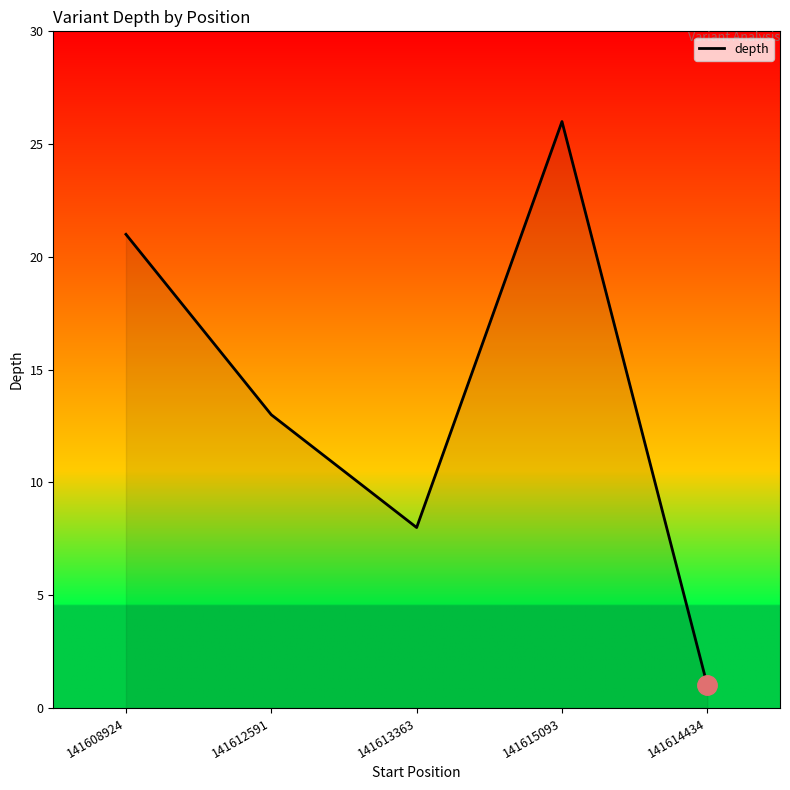

List the labels in order of value, largest first.

141615093, 141608924, 141612591, 141613363, 141614434